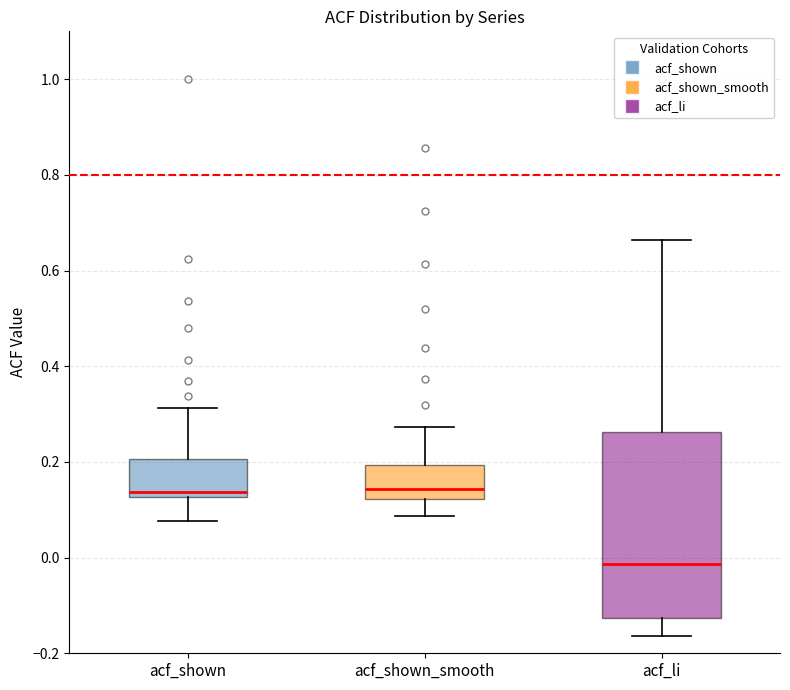

Reading left to right, transcribe this box plot: for each box, give where its median line is, the range the box spans, and where its two whiskers end, as read against the y-axis. The values are not printed on the chart, so give them approximately, as read against the axis.

acf_shown: median 0.14, box 0.12 to 0.20, whiskers 0.08 to 0.32
acf_shown_smooth: median 0.14, box 0.12 to 0.20, whiskers 0.08 to 0.28
acf_li: median -0.02, box -0.12 to 0.26, whiskers -0.16 to 0.66